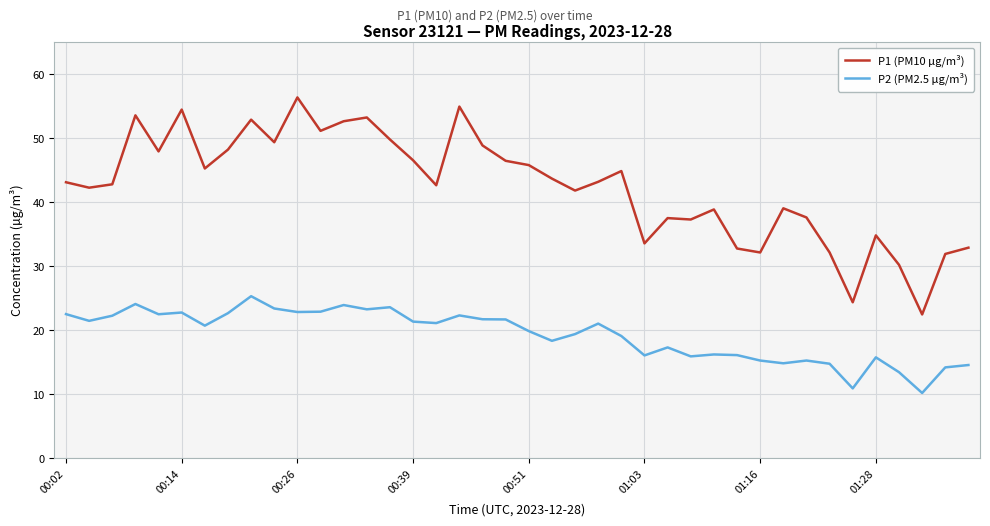

Rank the series by their maximum value, from lowest to highest.

P2 (PM2.5 µg/m³), P1 (PM10 µg/m³)